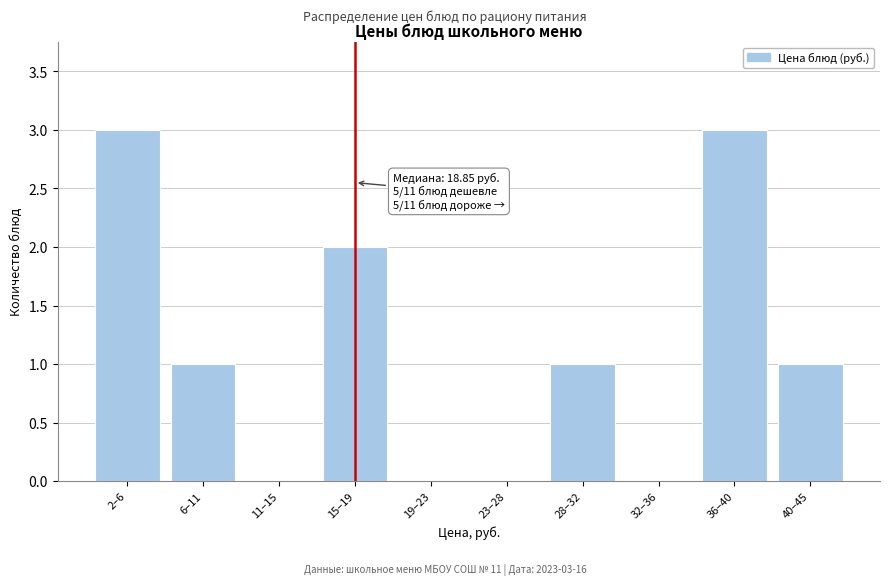

Reading left to right, what are all the values shown in this chart?

2–6=3	6–11=1	11–15=0	15–19=2	19–23=0	23–28=0	28–32=1	32–36=0	36–40=3	40–45=1